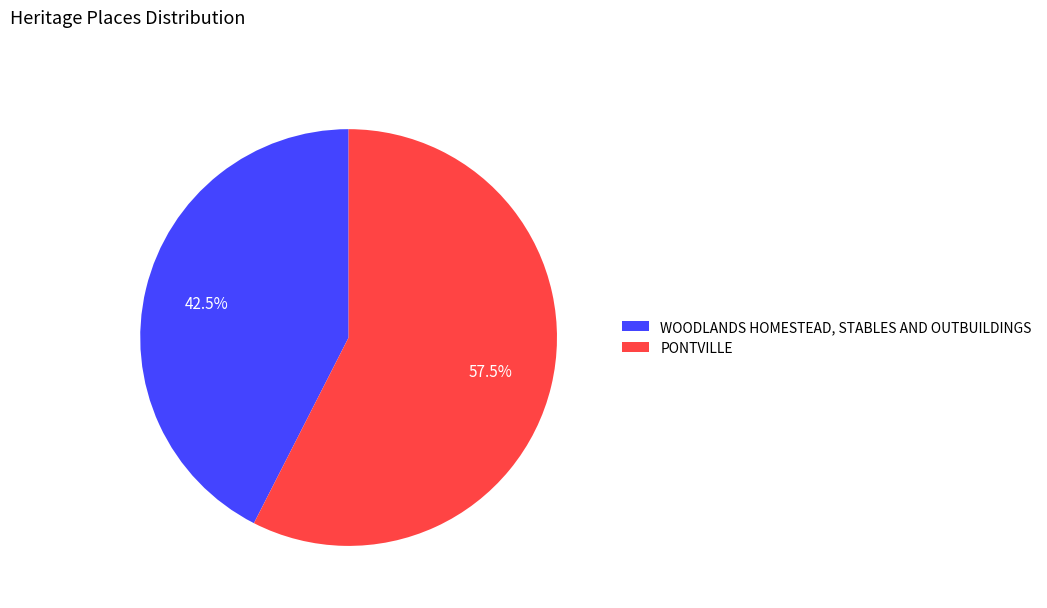

To the nearest percent, what is the difference between the largest and smallest slice percentages?

15%